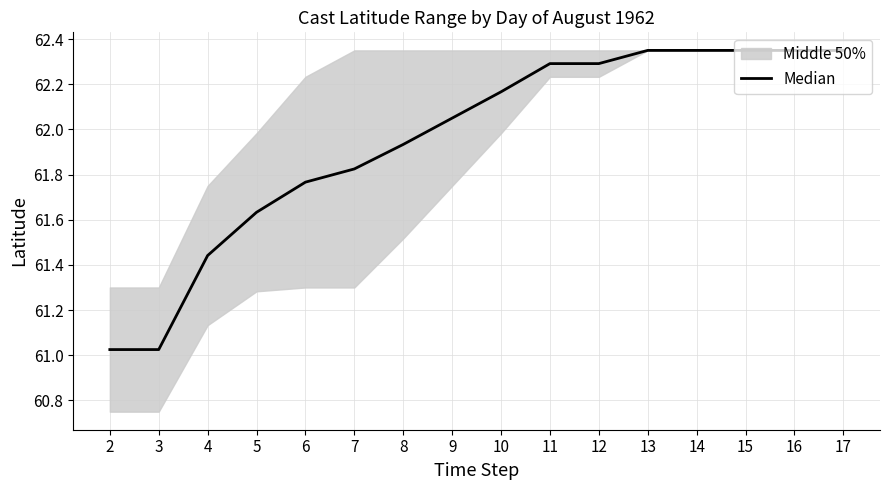

What is the average value?

61.9